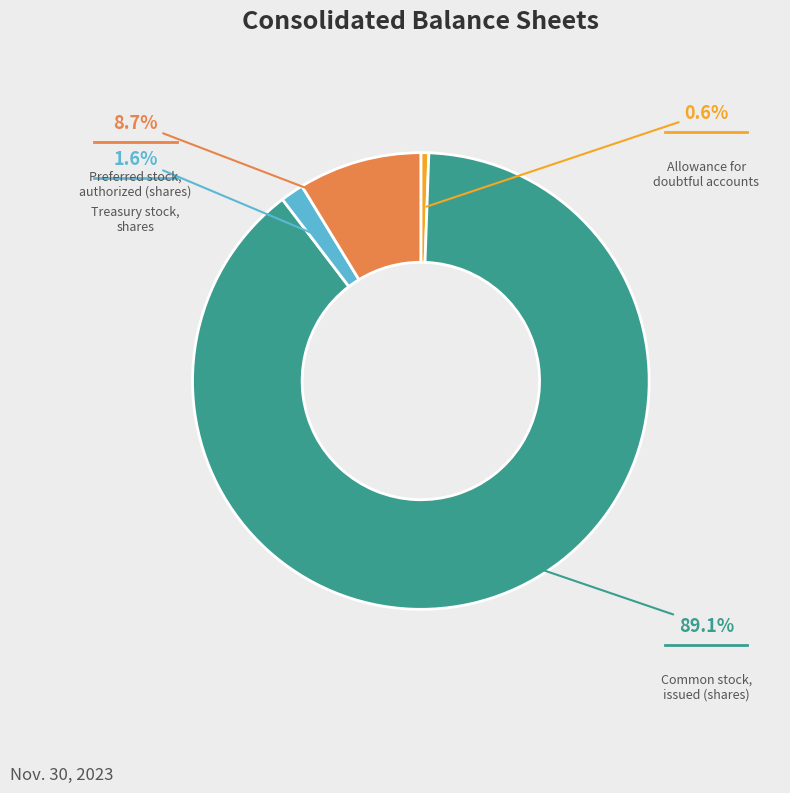

Does any single category account for the majority?

Yes